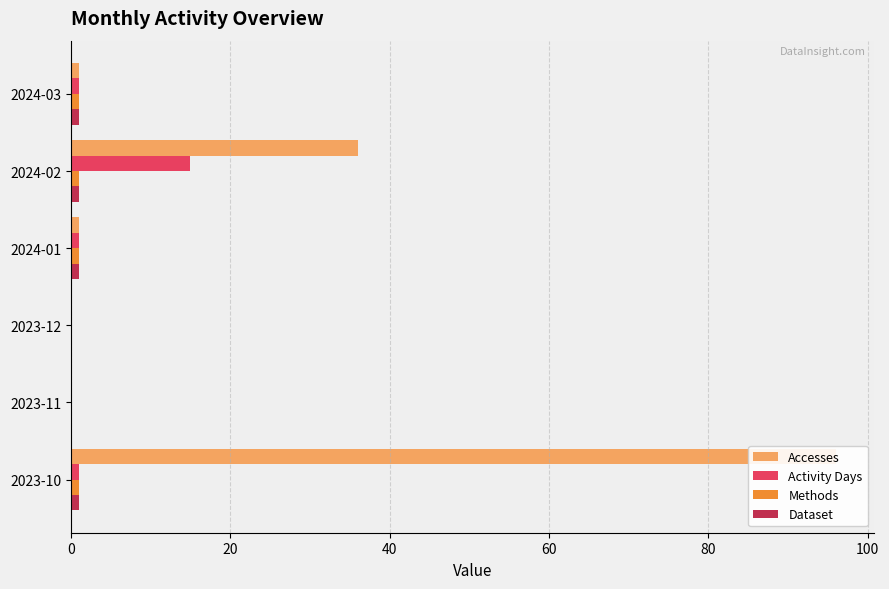

Does the chart contain stacked bars?

No